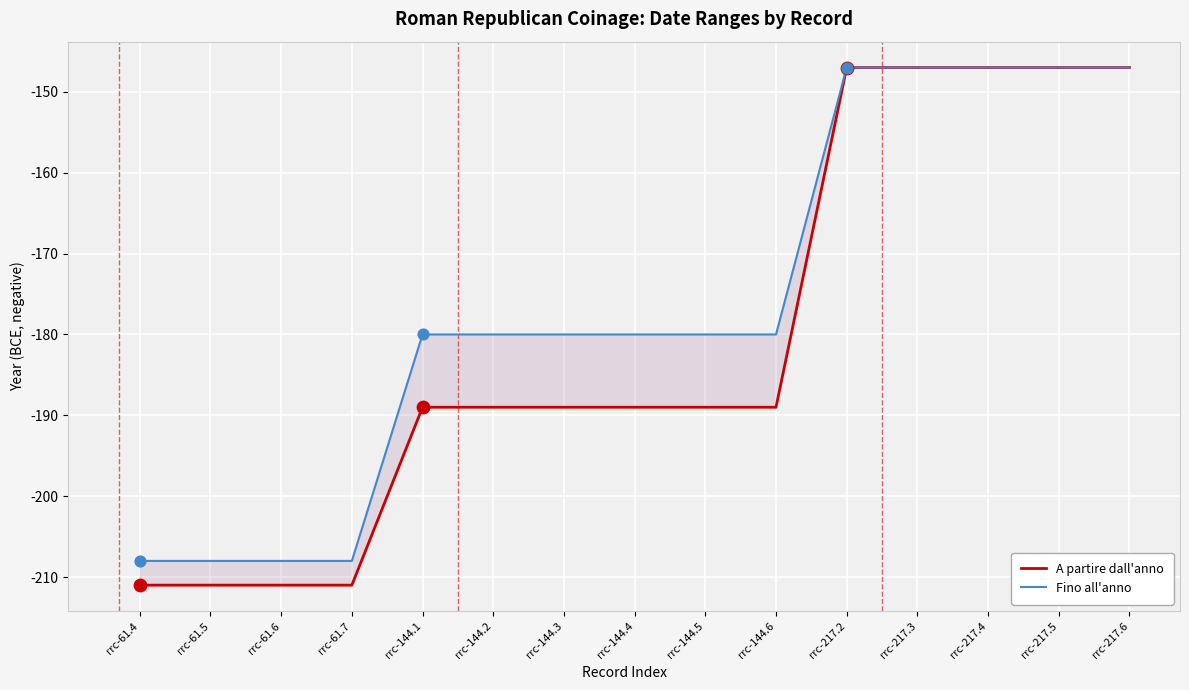

What is the total value across all series at rrc-61.5?

-419